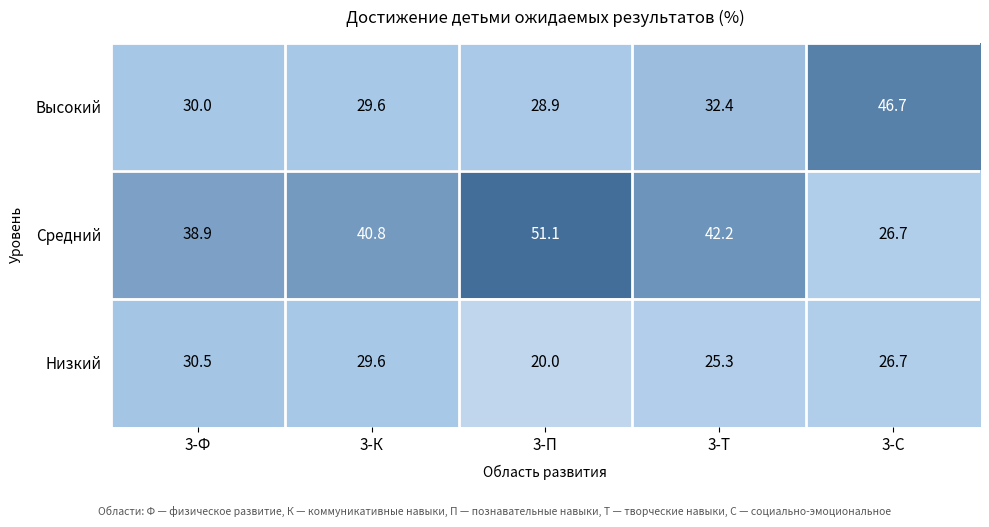

Read the Высокий value at 3-Т.

32.4